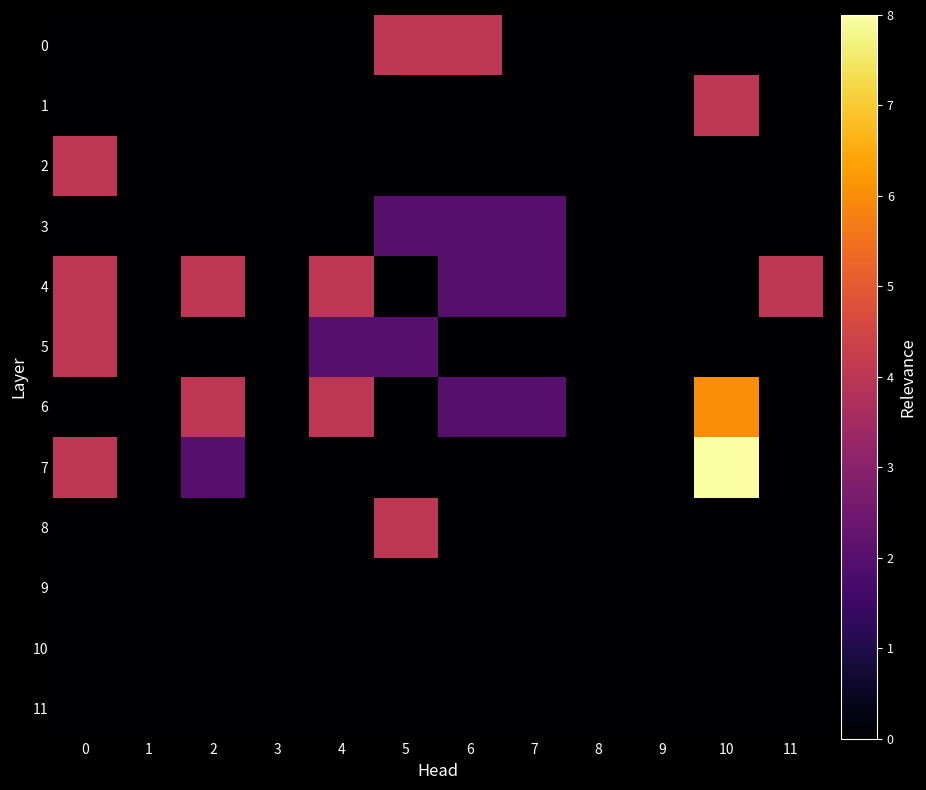

Reading left to right, what are all the values shown in this chart?

0: 0=0	1=0	2=0	3=0	4=0	5=4	6=4	7=0	8=0	9=0	10=0	11=0
1: 0=0	1=0	2=0	3=0	4=0	5=0	6=0	7=0	8=0	9=0	10=4	11=0
2: 0=4	1=0	2=0	3=0	4=0	5=0	6=0	7=0	8=0	9=0	10=0	11=0
3: 0=0	1=0	2=0	3=0	4=0	5=2	6=2	7=2	8=0	9=0	10=0	11=0
4: 0=4	1=0	2=4	3=0	4=4	5=0	6=2	7=2	8=0	9=0	10=0	11=4
5: 0=4	1=0	2=0	3=0	4=2	5=2	6=0	7=0	8=0	9=0	10=0	11=0
6: 0=0	1=0	2=4	3=0	4=4	5=0	6=2	7=2	8=0	9=0	10=6	11=0
7: 0=4	1=0	2=2	3=0	4=0	5=0	6=0	7=0	8=0	9=0	10=8	11=0
8: 0=0	1=0	2=0	3=0	4=0	5=4	6=0	7=0	8=0	9=0	10=0	11=0
9: 0=0	1=0	2=0	3=0	4=0	5=0	6=0	7=0	8=0	9=0	10=0	11=0
10: 0=0	1=0	2=0	3=0	4=0	5=0	6=0	7=0	8=0	9=0	10=0	11=0
11: 0=0	1=0	2=0	3=0	4=0	5=0	6=0	7=0	8=0	9=0	10=0	11=0